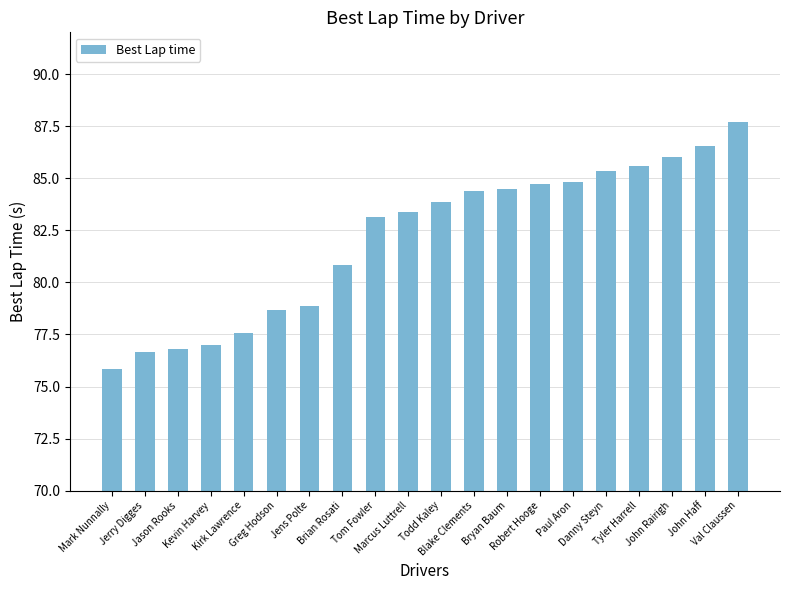

What is the change in value from Bryan Baum to Danny Steyn?

+0.8